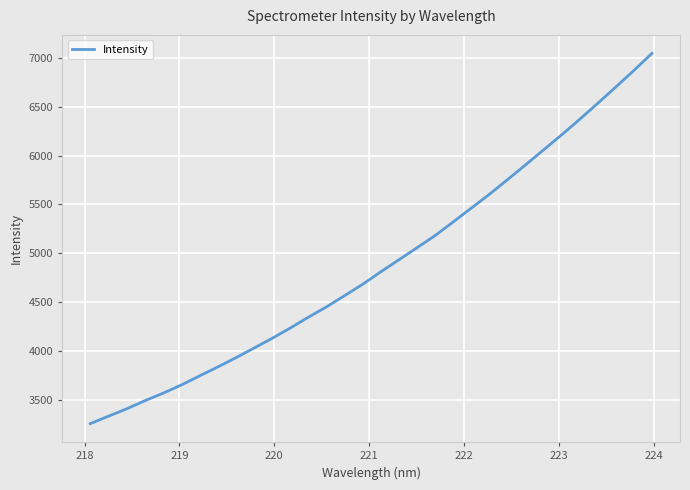

What is the greatest value displayed?

7045.1